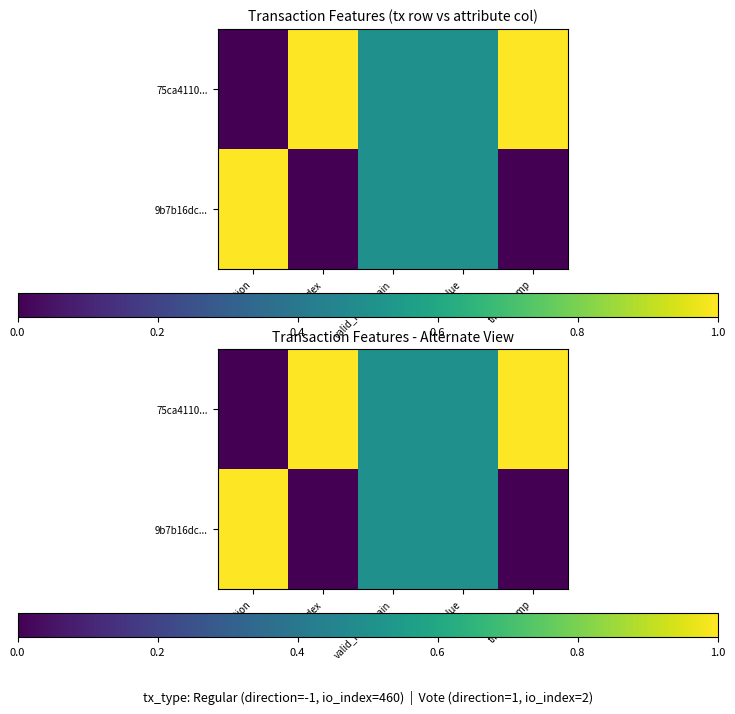

List the labels in order of 9b7b16dc... value, largest first.

direction, valid_mainchain, value, io_index, time_stamp